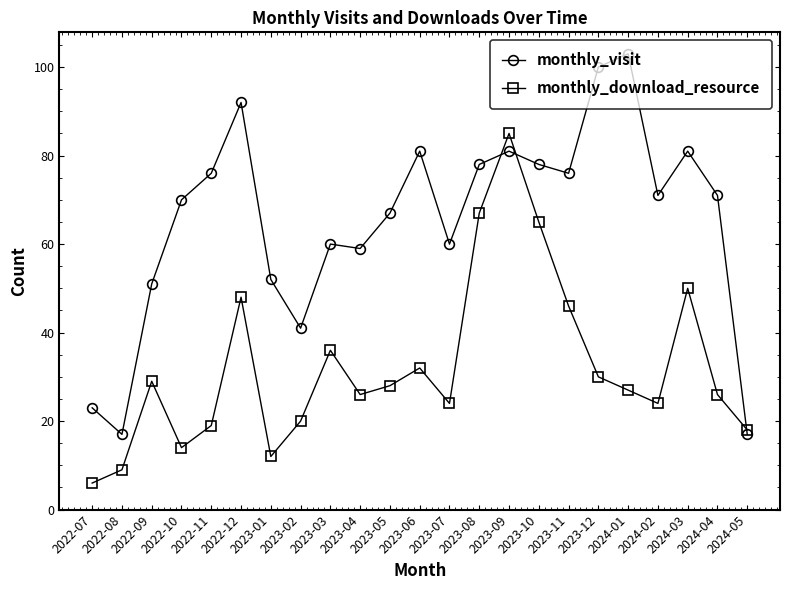

What is the average value of the monthly_download_resource series?

32